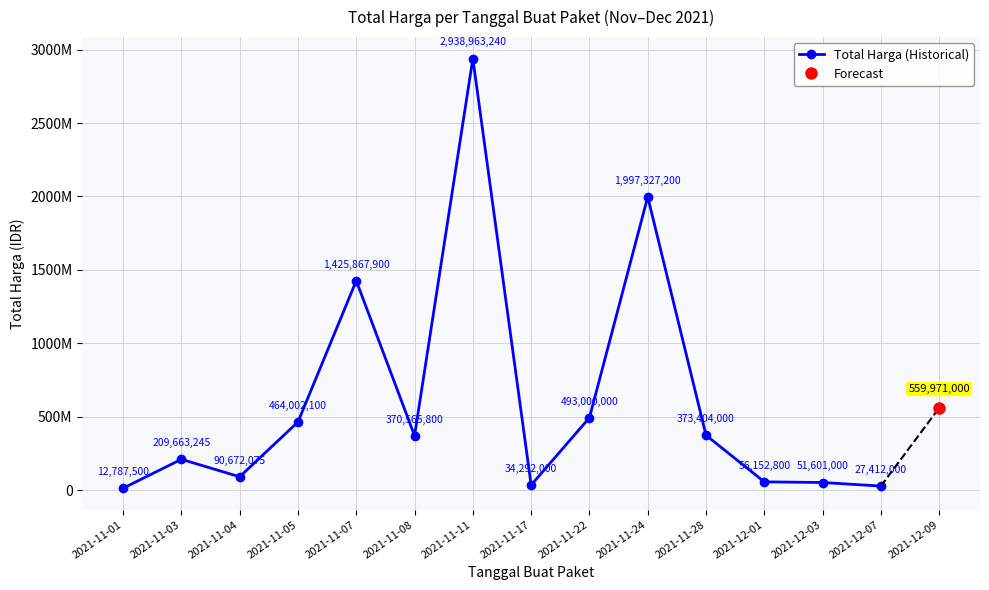

Reading right to left, what are all the values shown in this chart?

2021-12-07=27412000	2021-12-03=51601000	2021-12-01=56152800	2021-11-28=373404000	2021-11-24=1997327200	2021-11-22=493000000	2021-11-17=34292000	2021-11-11=2938963240	2021-11-08=370565800	2021-11-07=1425867900	2021-11-05=464002100	2021-11-04=90672075	2021-11-03=209663245	2021-11-01=12787500